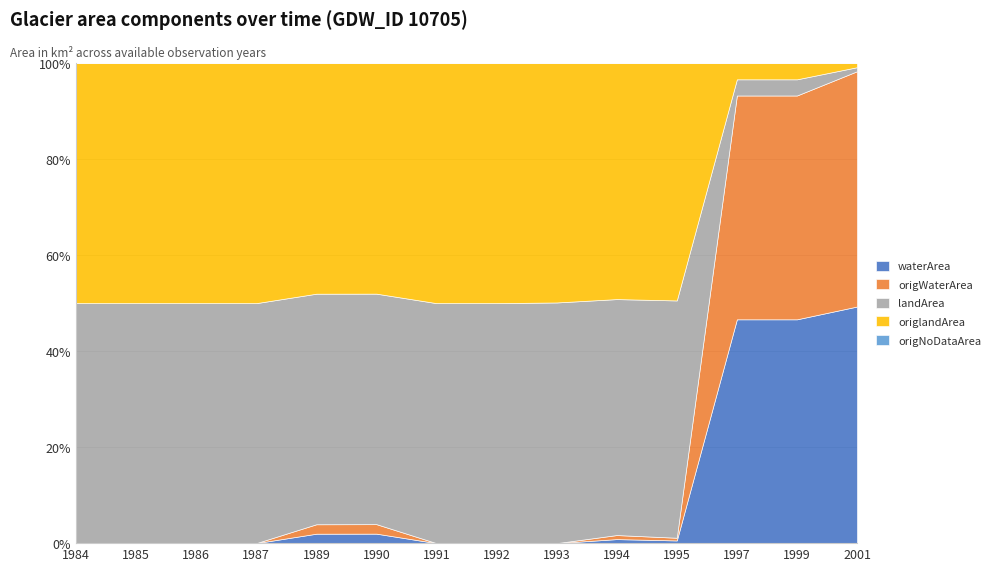

How many lines are shown in the chart?

5